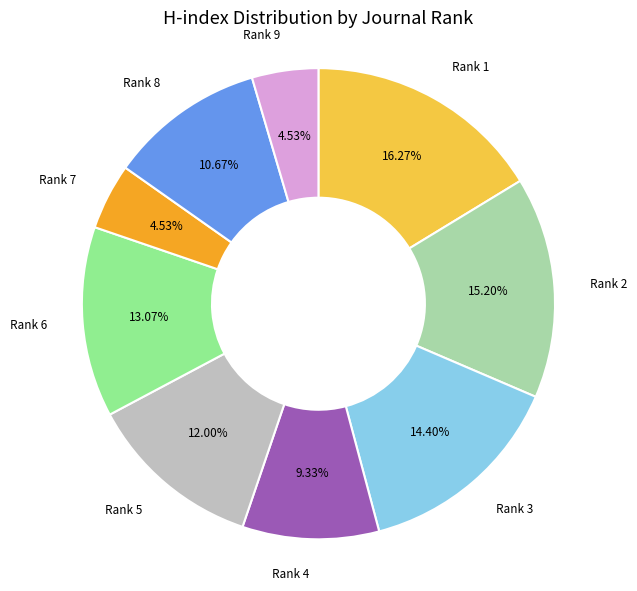

Is there any slice that represents more than half of the pie?

No